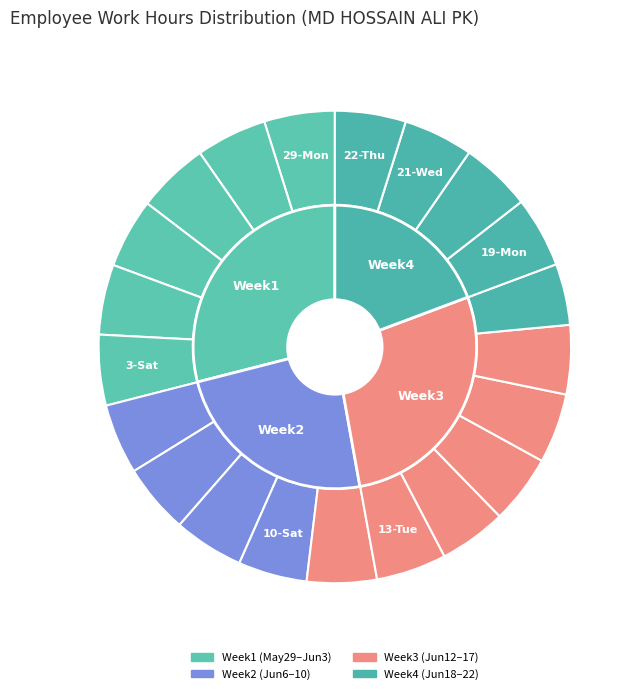

Which category has the biggest portion of the pie?

31-Wed